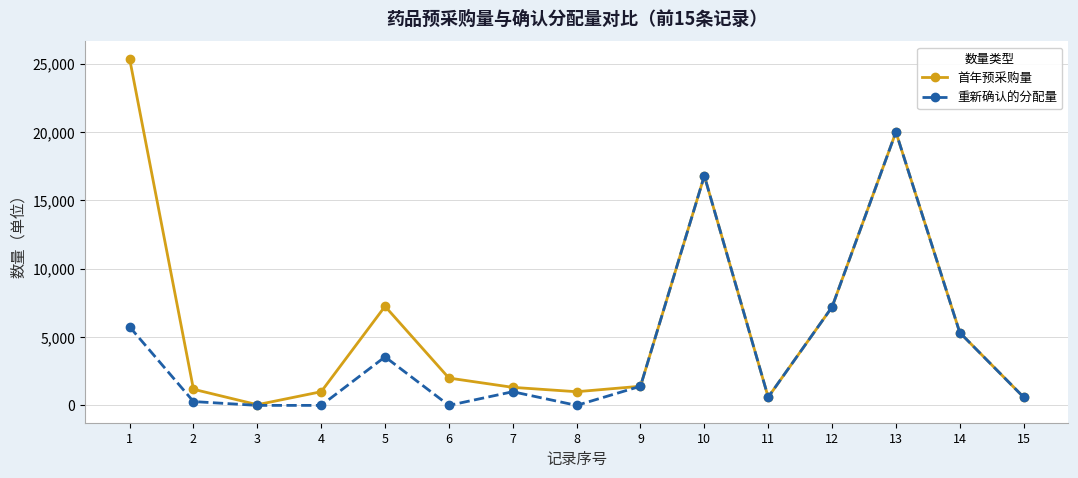

Where is 重新确认的分配量 nearest to the value 10000?

12